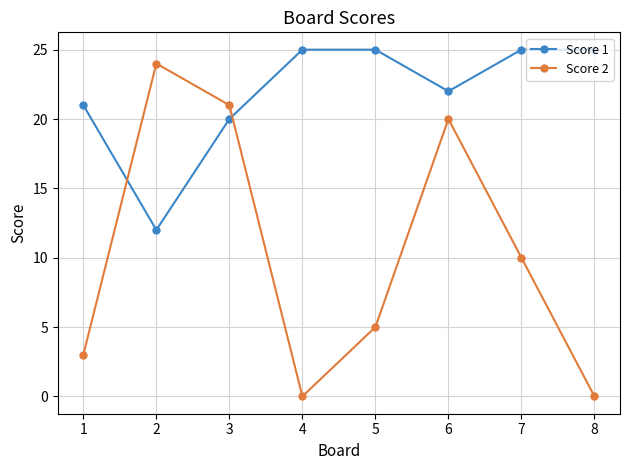

What is the sum of the Score 2 values at 2 and 6?

44